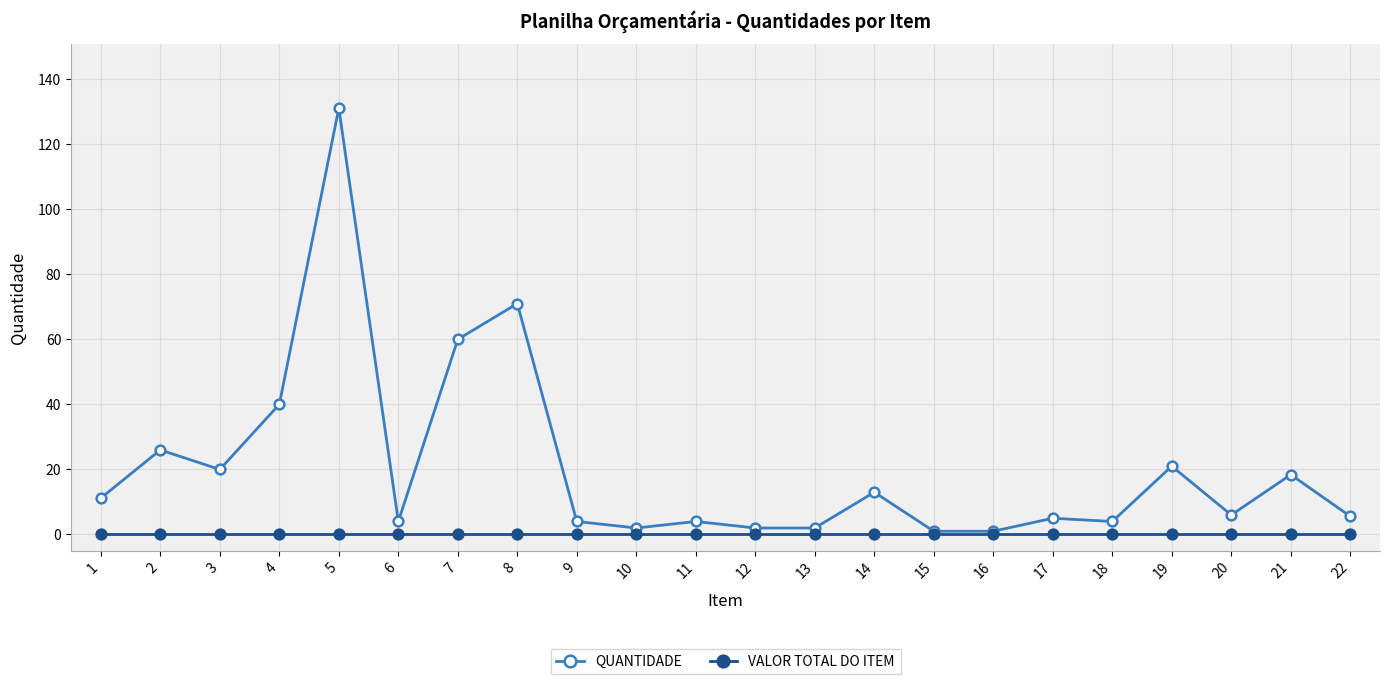

Which series has the largest total across all categories?

QUANTIDADE